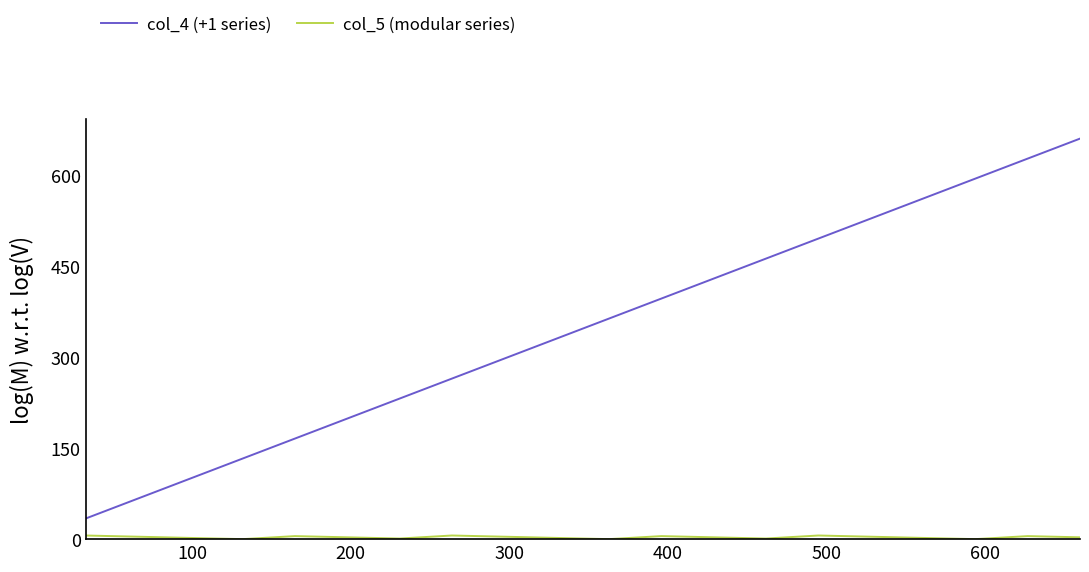

Which series has the widest spread of values?

col_4 (+1 series)